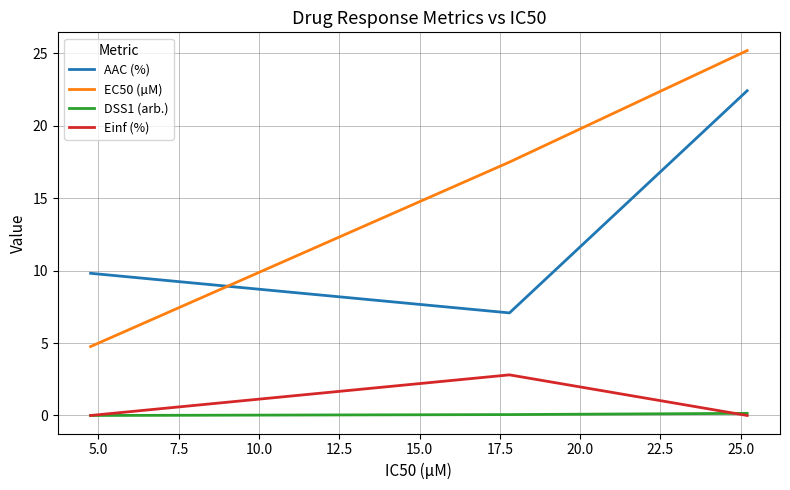

Which series has the largest range (max minus min)?

EC50 (µM)